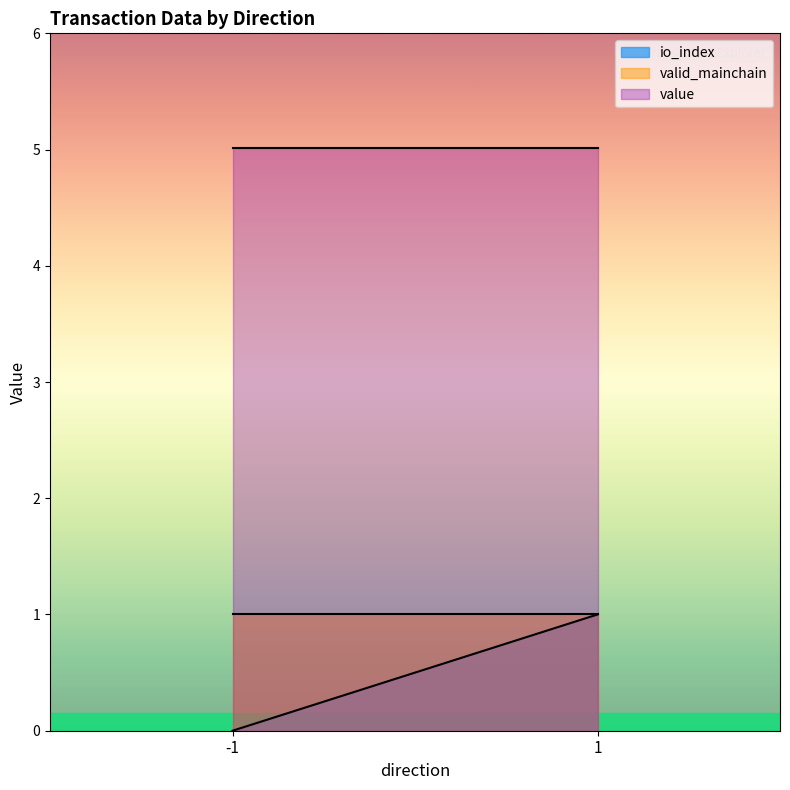

True or false: io_index and value cross at least once.

False